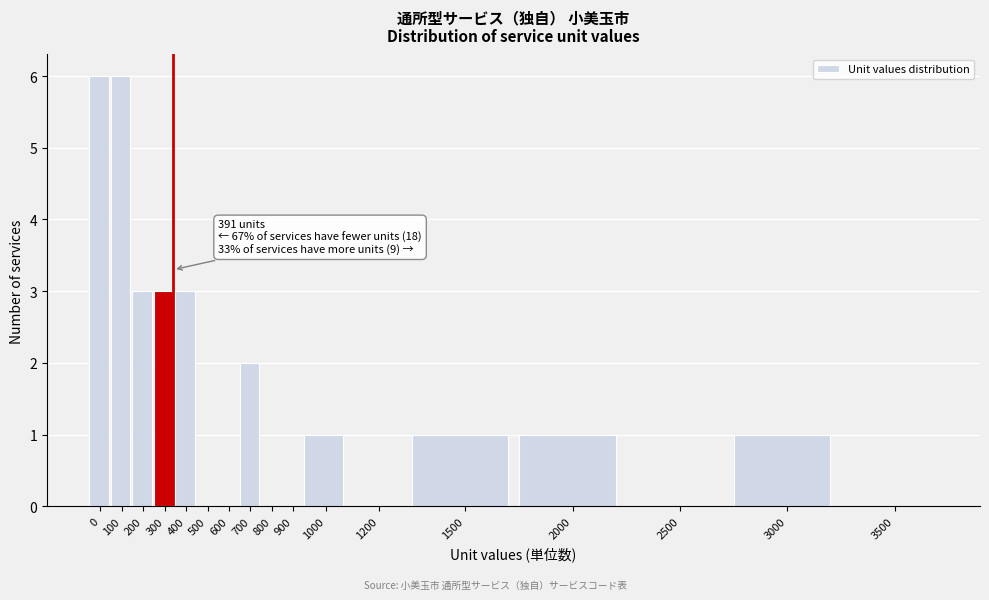

Reading left to right, list all the values displayed in this chart.

0=6	100=6	200=3	300=3	400=3	500=0	600=0	700=2	800=0	900=0	1000=1	1200=0	1500=1	2000=1	2500=0	3000=1	3500=0